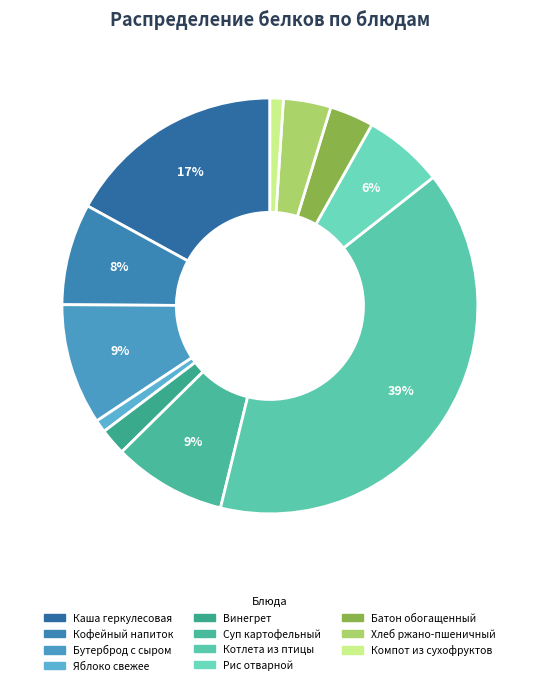

Count the number of slices in the pie.

11